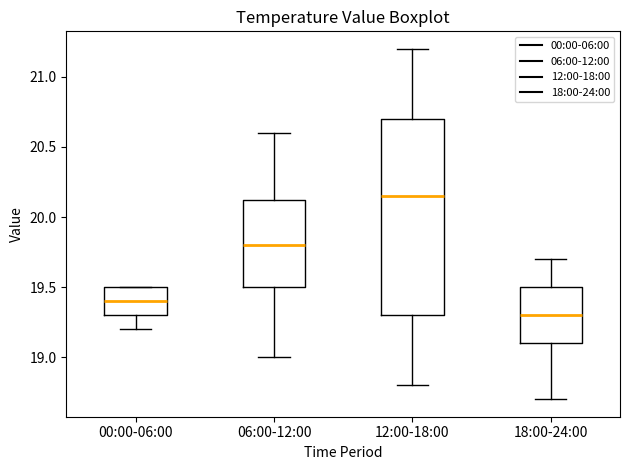

Reading left to right, transcribe this box plot: for each box, give where its median line is, the range the box spans, and where its two whiskers end, as read against the y-axis. The values are not printed on the chart, so give them approximately, as read against the axis.

00:00-06:00: median 19.40, box 19.30 to 19.50, whiskers 19.20 to 19.50
06:00-12:00: median 19.80, box 19.50 to 20.15, whiskers 19.00 to 20.60
12:00-18:00: median 20.15, box 19.30 to 20.70, whiskers 18.80 to 21.20
18:00-24:00: median 19.30, box 19.10 to 19.50, whiskers 18.70 to 19.70